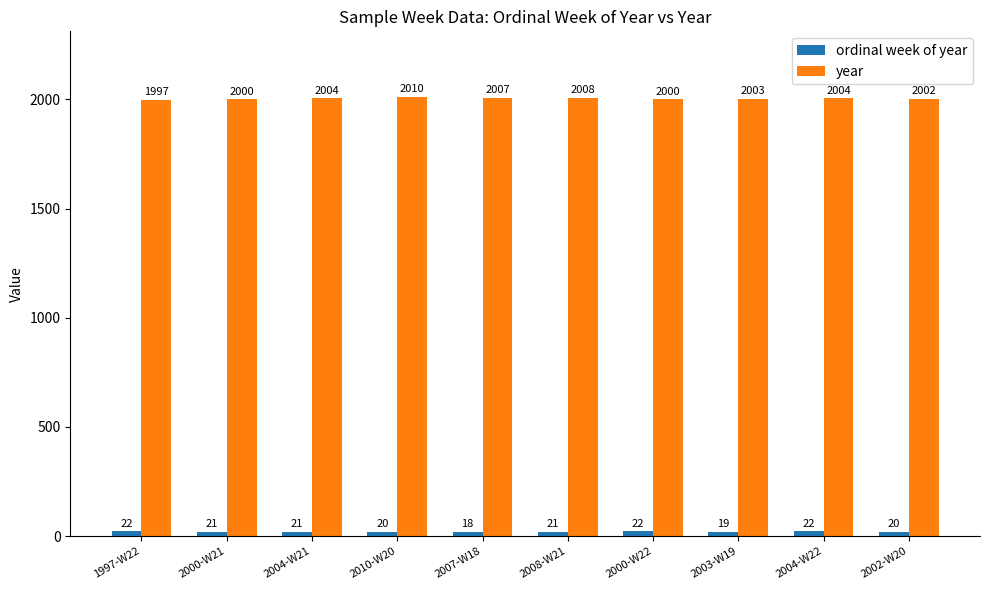

What is the spread (max minus min) of values at 2004-W22?

1982